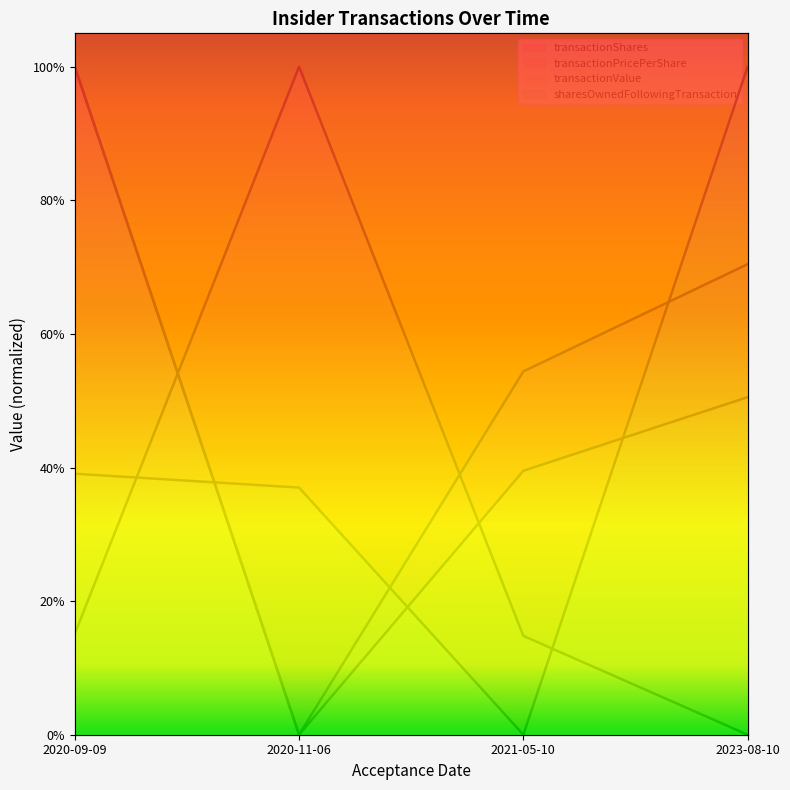

Which label corresponds to the smallest value in the chart?

2020-11-06